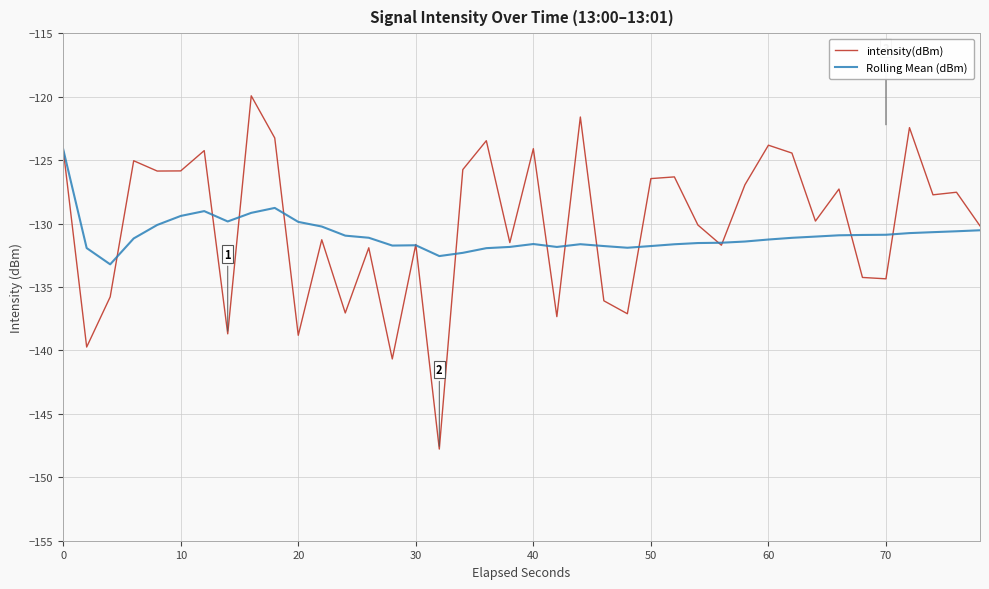

Rank the series by their maximum value, from lowest to highest.

Rolling Mean (dBm), intensity(dBm)